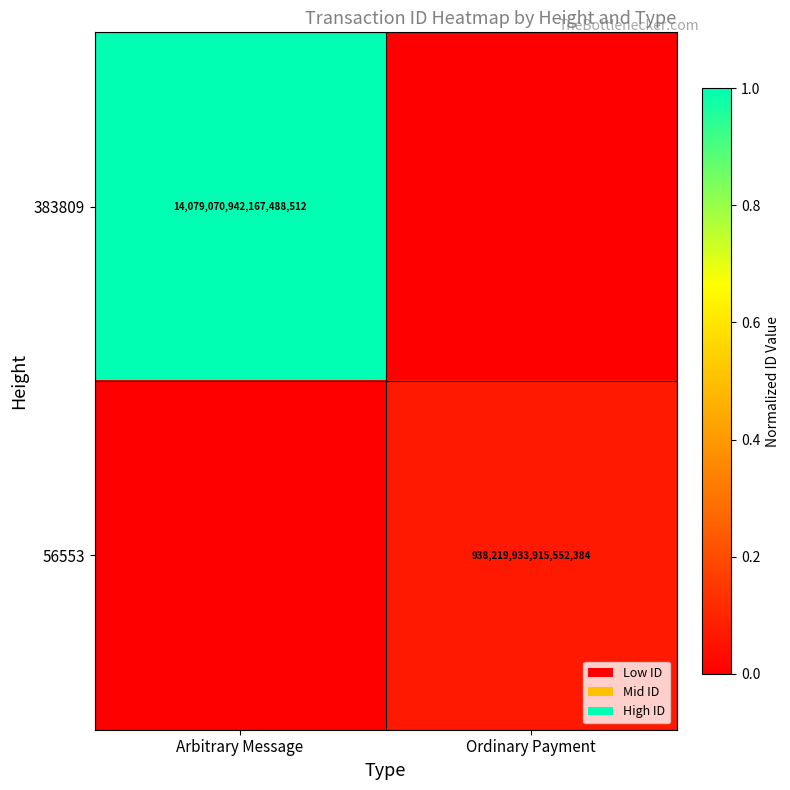

Is the value of 56553 at Ordinary Payment greater than the value of 383809 at Arbitrary Message?

No